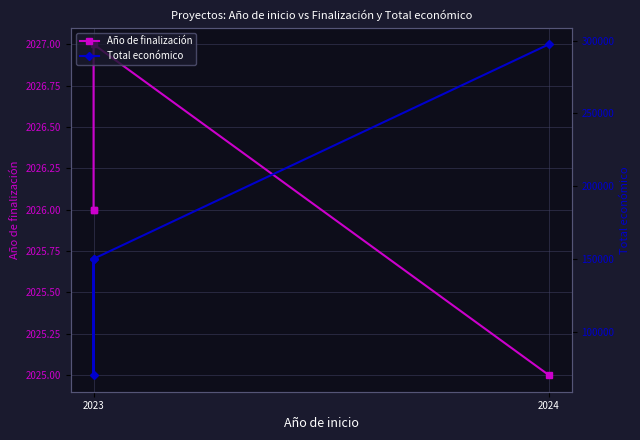

Does the chart display data point markers on the line(s)?

Yes